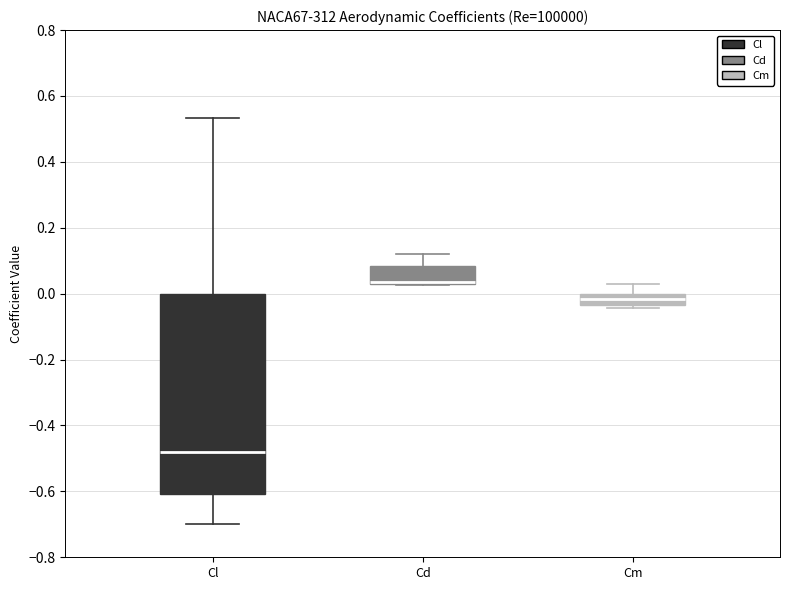

Reading left to right, transcribe this box plot: for each box, give where its median line is, the range the box spans, and where its two whiskers end, as read against the y-axis. The values are not printed on the chart, so give them approximately, as read against the axis.

Cl: median -0.48, box -0.60 to 0.00, whiskers -0.70 to 0.54
Cd: median 0.04 (drawn on the box's lower edge), box 0.02 to 0.08, whiskers 0.02 to 0.12
Cm: median -0.02, box -0.04 to 0.00, whiskers -0.04 (just below the box's lower edge) to 0.04